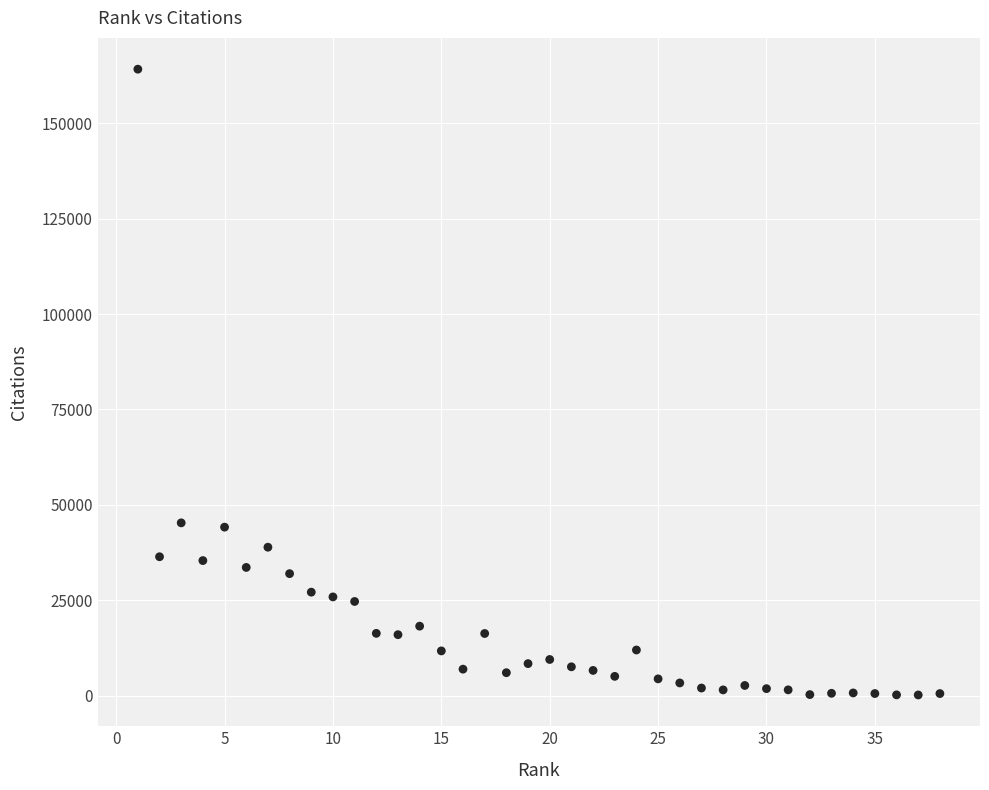

What is the range of X values (max minus min)?

37